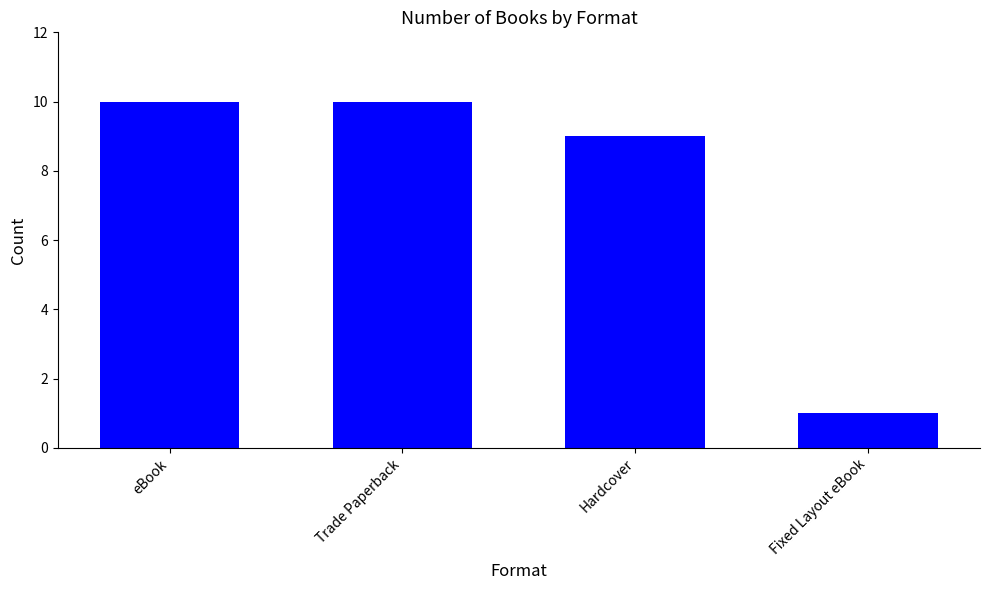

What is the value of the 2nd bar from the left?

10